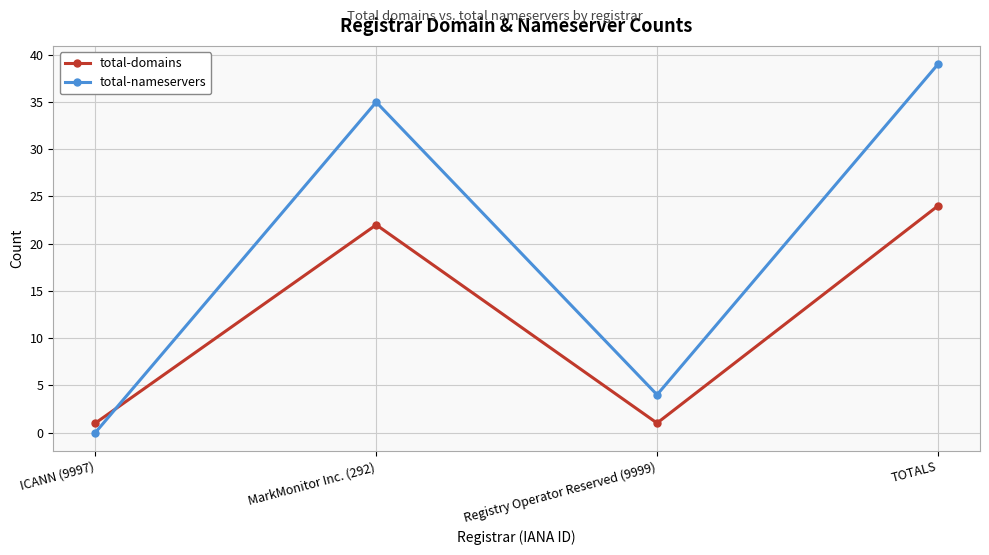

At which category is the sum across all series the highest?

TOTALS